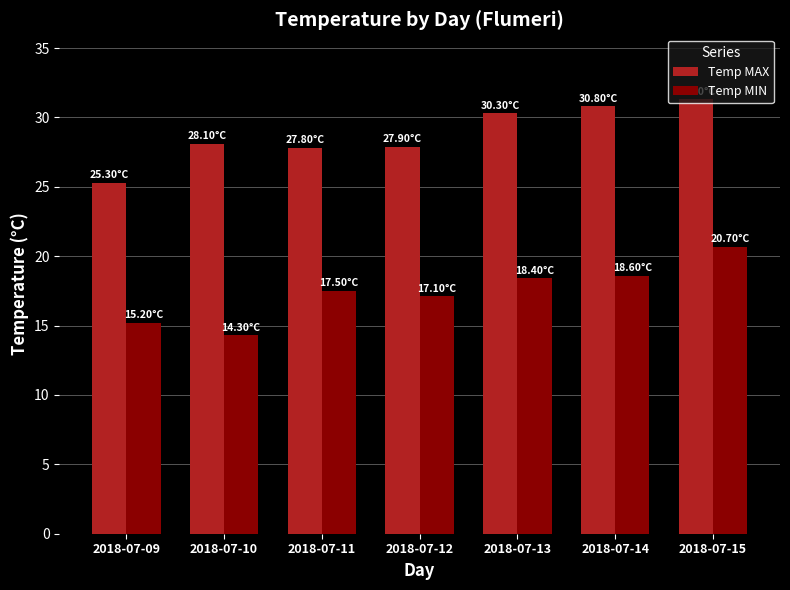

Are the bars grouped side by side (vs. stacked)?

Yes